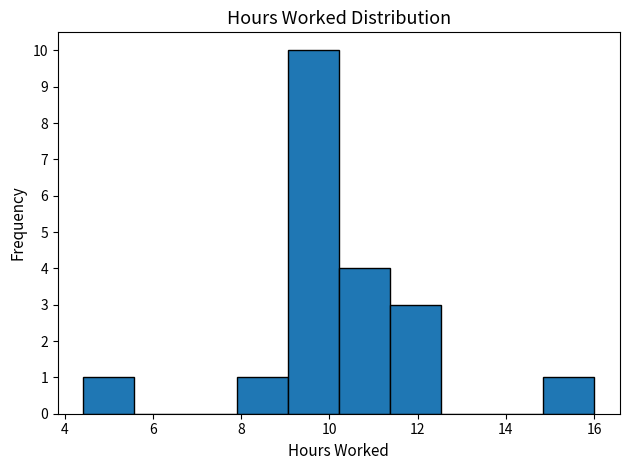

How tall is the bar that spans 14.8 to 16.0 on the x-axis? Neither the bar edges nor the heights are printed on the chart, so give them approximately, as read against the axes.

1